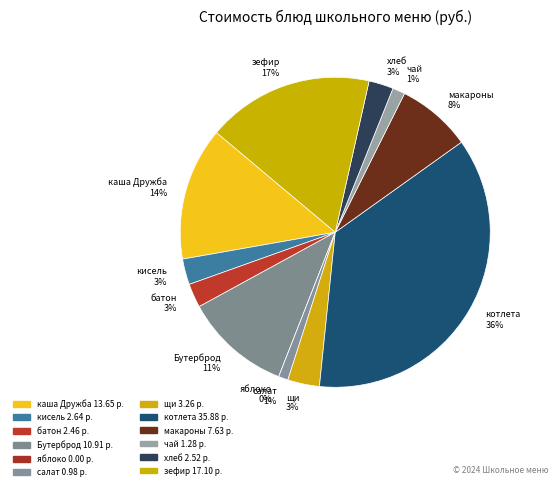

Rank the categories by value from highest to lowest.

котлета рубленая из птицы, зефир, каша молочная Дружба, Бутерброд с маслом, макаронные изделия отварные, щи из св. капусты с картофелем, кисель из свежих ягод, хлеб, батон, чай с сахаром, салат из св. помидоров и огурцов, яблоко